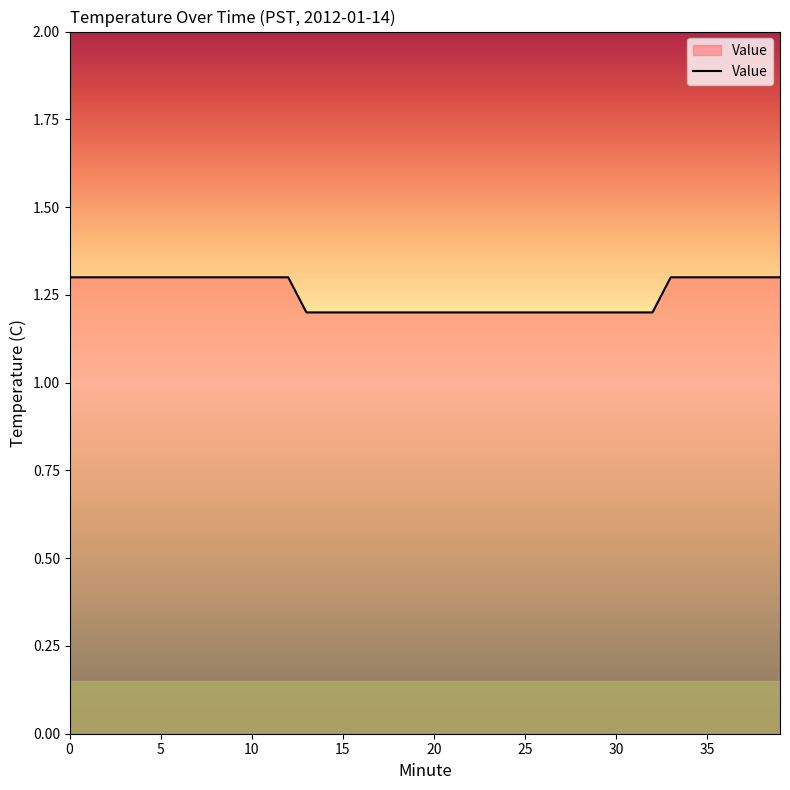

What is the minimum value shown in the chart?

1.2